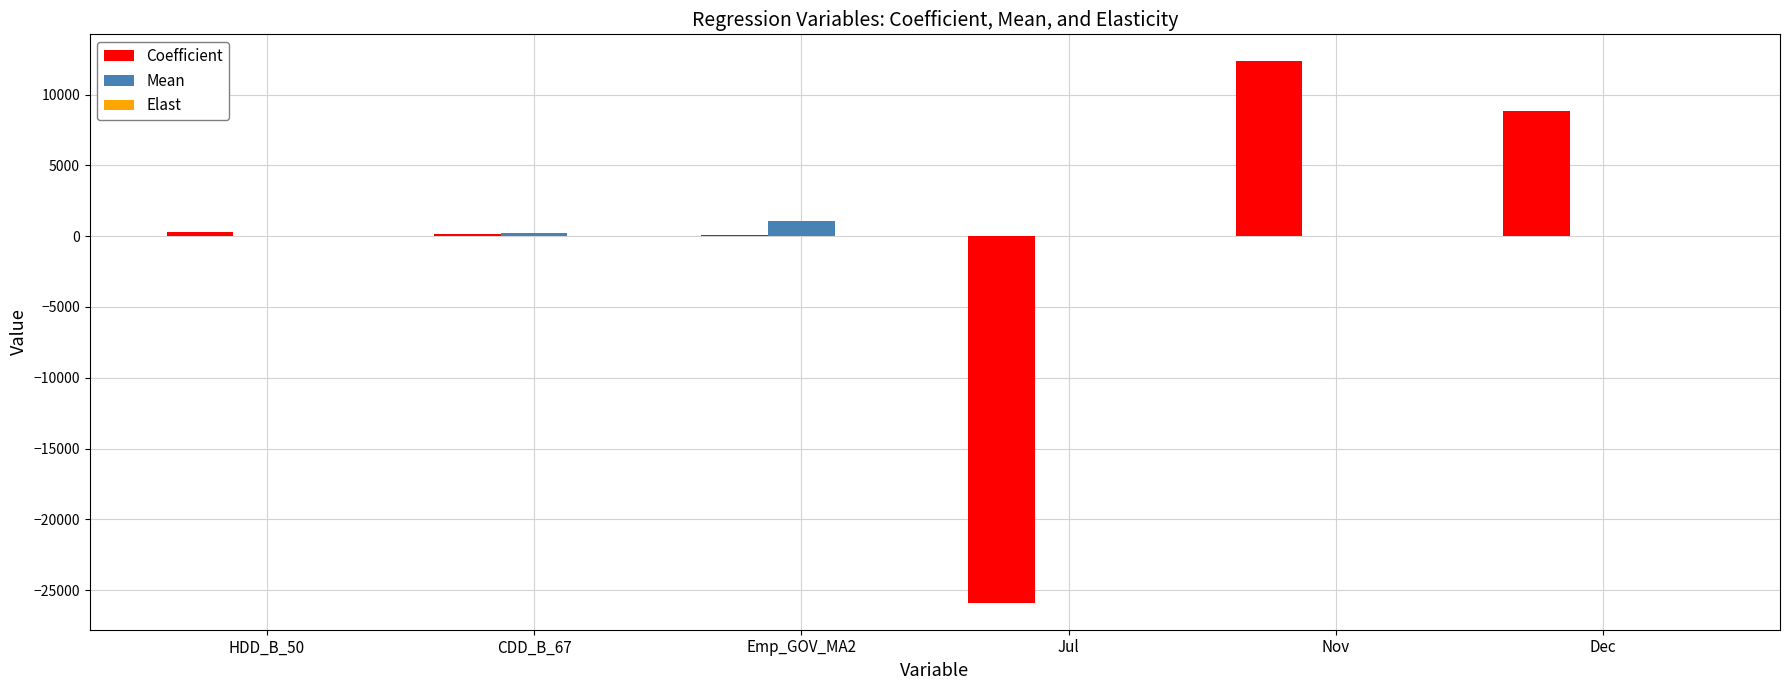

At which category is the sum across all series the highest?

Nov